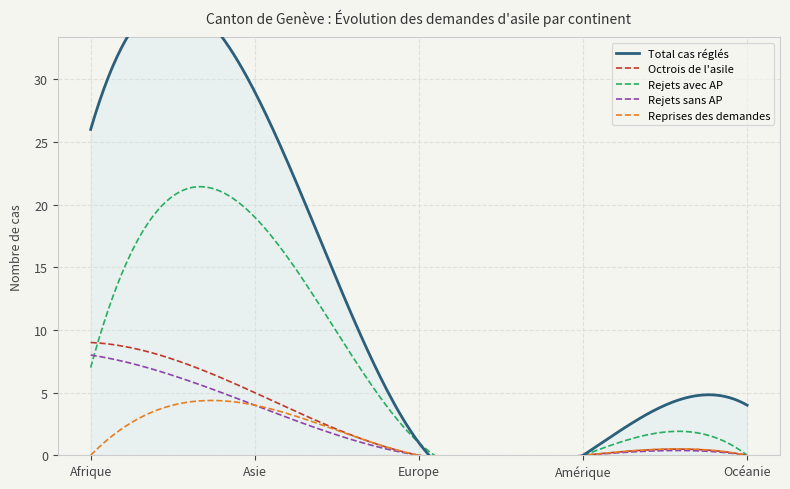

What is the label of the 3rd point from the left?

Europe